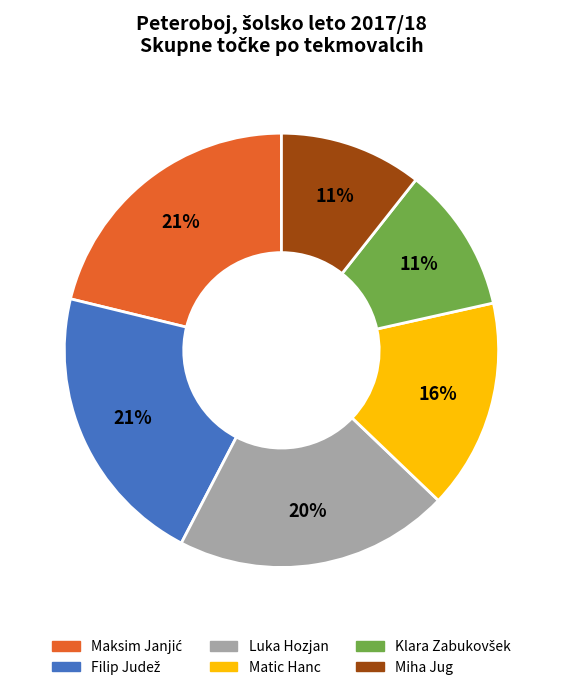

To the nearest percent, what portion does Matic Hanc represent?

16%